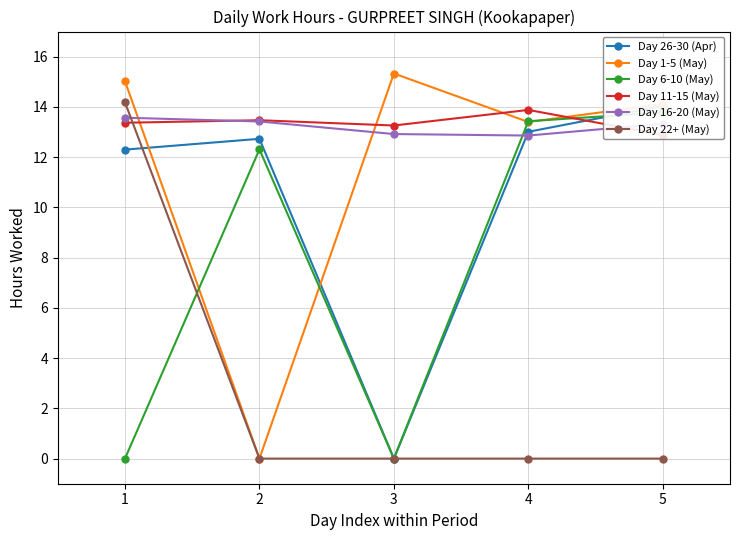

Is this an area chart (filled region under the line)?

No